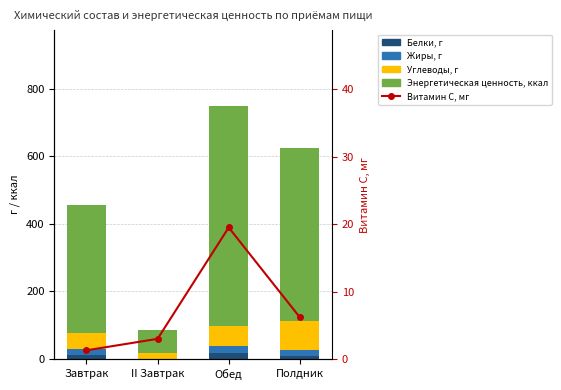

At which label is Белки, г closest to 9?

Полдник